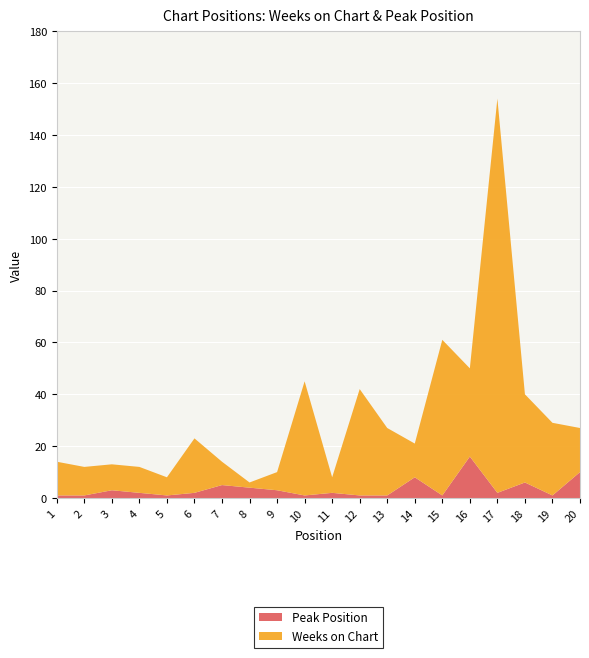

Reading right to left, list all the values displayed in this chart.

Weeks on Chart: 20=17	19=28	18=34	17=152	16=34	15=60	14=13	13=26	12=41	11=6	10=44	9=7	8=2	7=9	6=21	5=7	4=10	3=10	2=11	1=13
Peak Position: 20=10	19=1	18=6	17=2	16=16	15=1	14=8	13=1	12=1	11=2	10=1	9=3	8=4	7=5	6=2	5=1	4=2	3=3	2=1	1=1